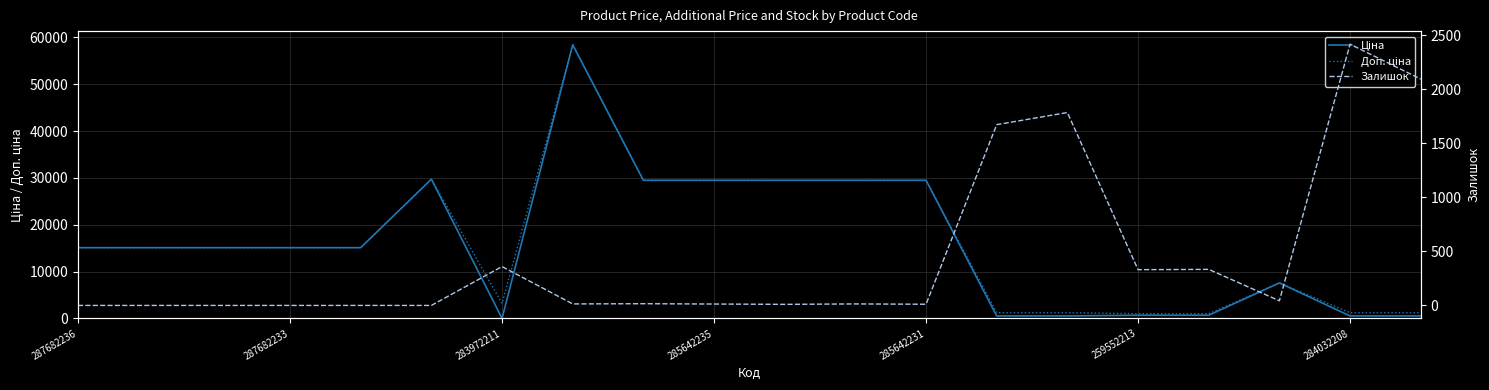

How many interior local valleys does the Ціна series have?

1